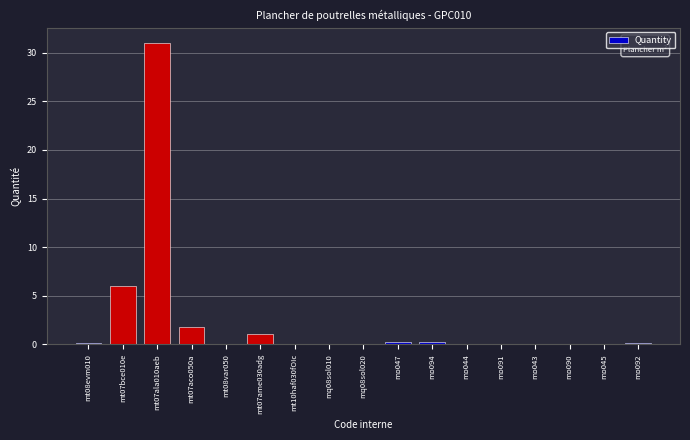

Where is the data nearest to the value 15?

mt07bce010e